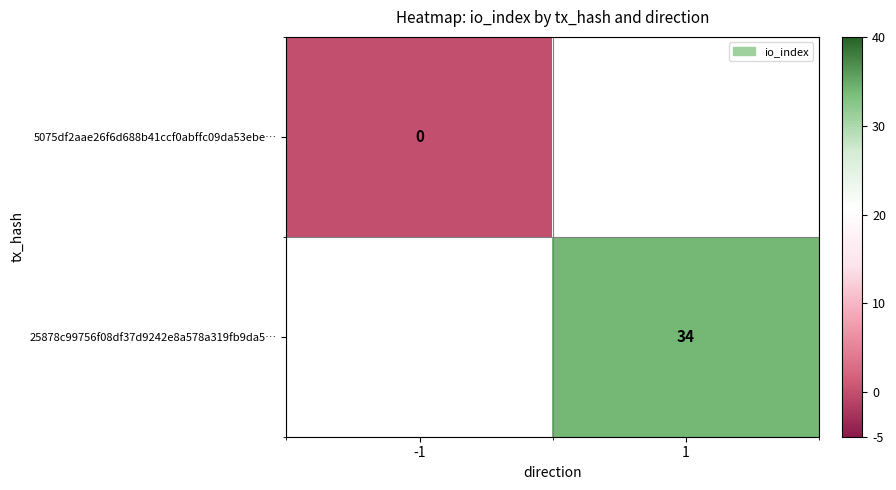

True or false: 25878c99756f08df37d9242e8a578a319fb9da5… has a value of 7 at 1.

False